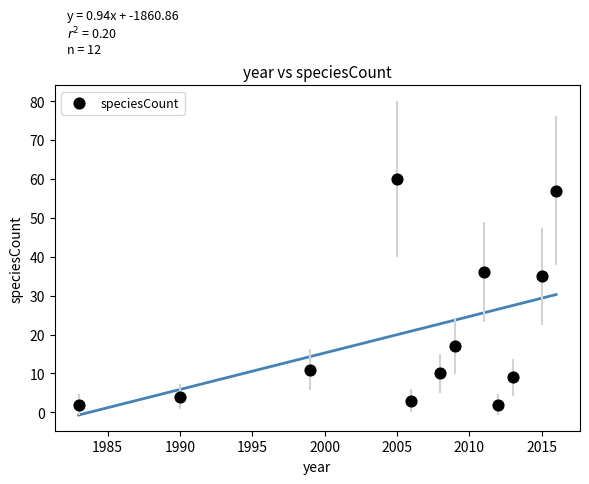

What Y value in the scatter plot is closest to 31?

35